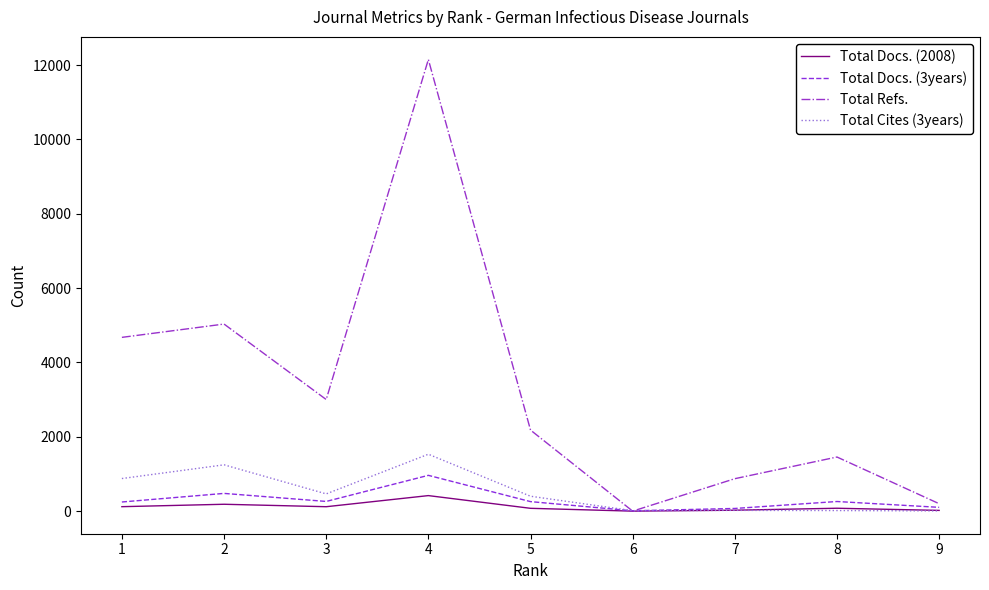

How many interior local peaks does the Total Docs. (3years) series have?

3